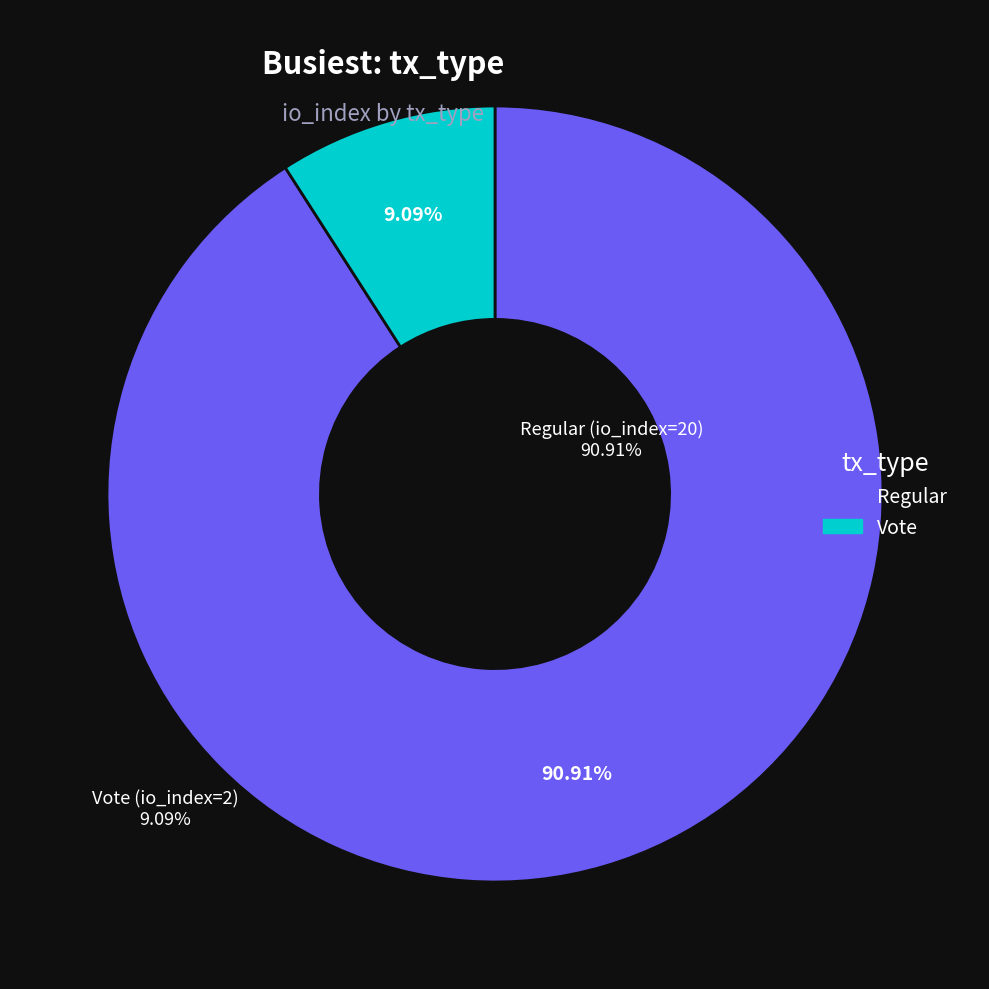

To the nearest percent, what portion does Vote (io_index=2) represent?

9%